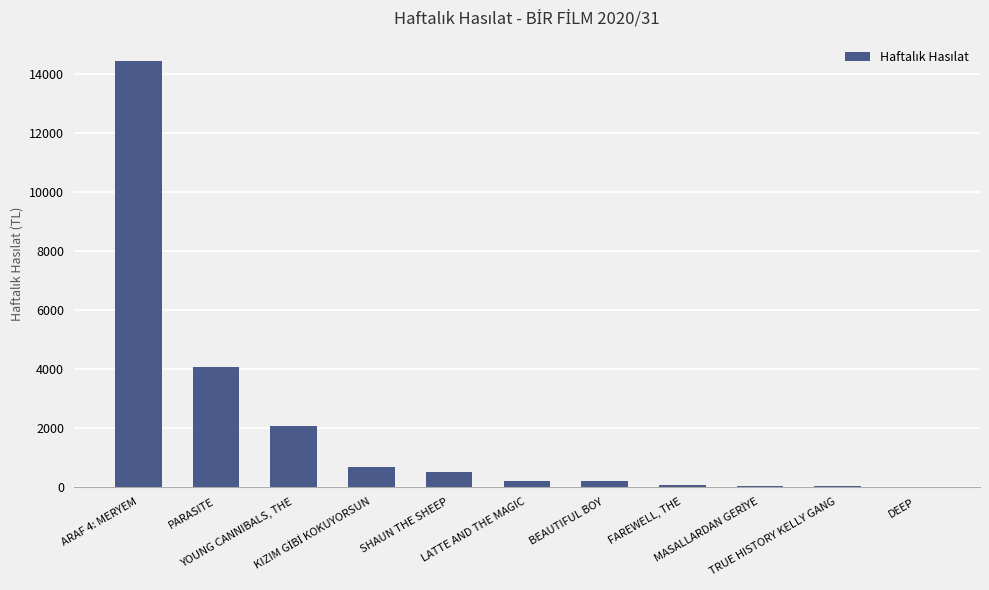

What is the sum of all values?

22346